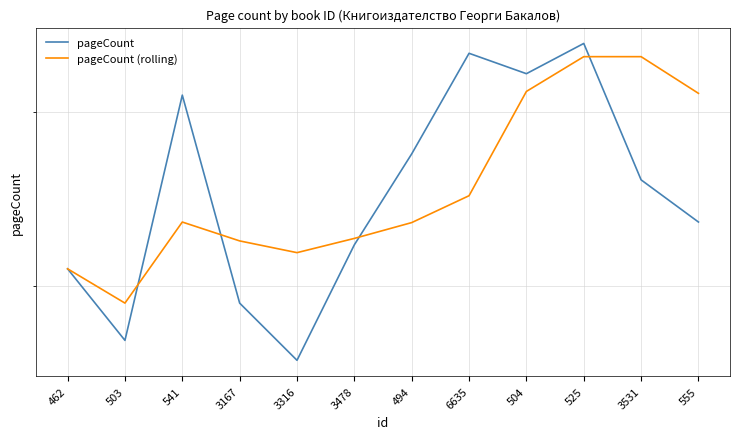

What is the value of the pageCount point at the 9th from the left?

328.0